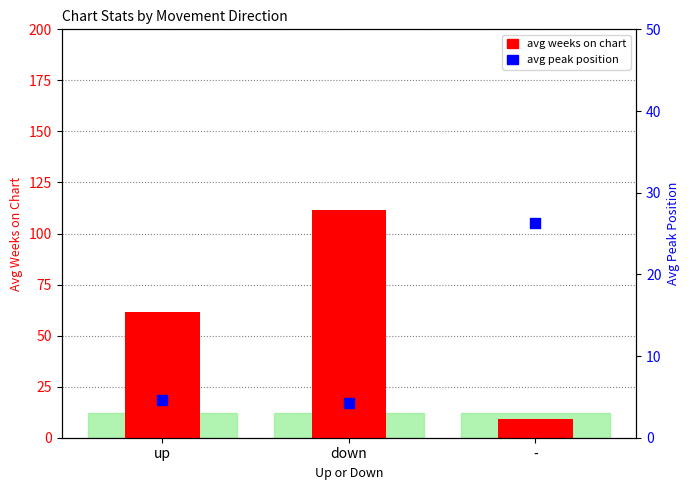

Which series has the largest total across all categories?

avg weeks on chart